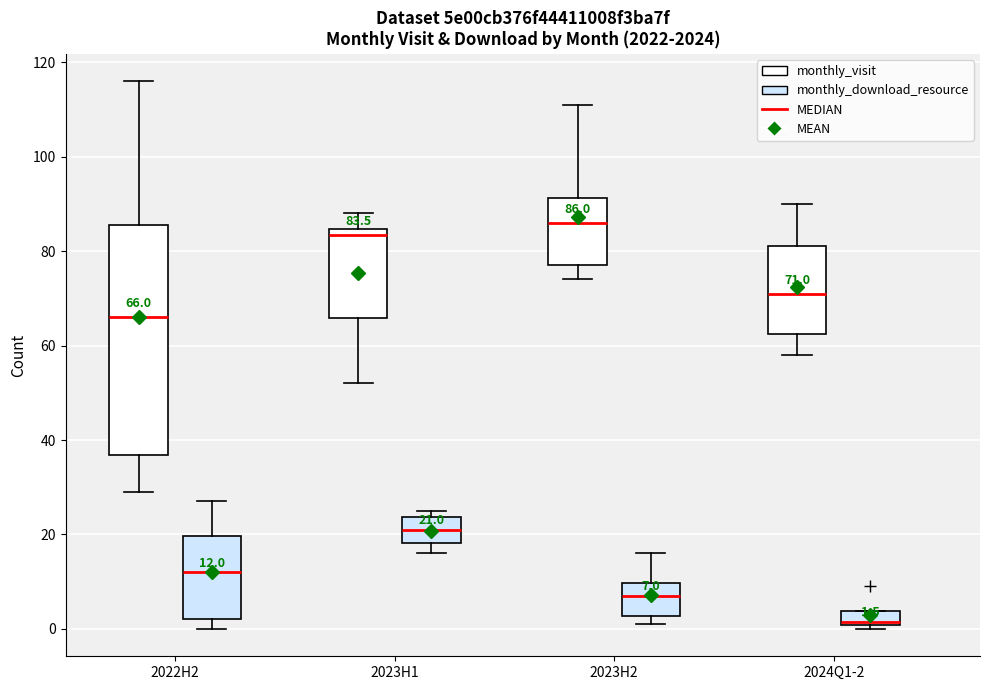

Comparing the boxes themselves (not the whiskers), which one is the tallest?

2022H2 (monthly_visit)